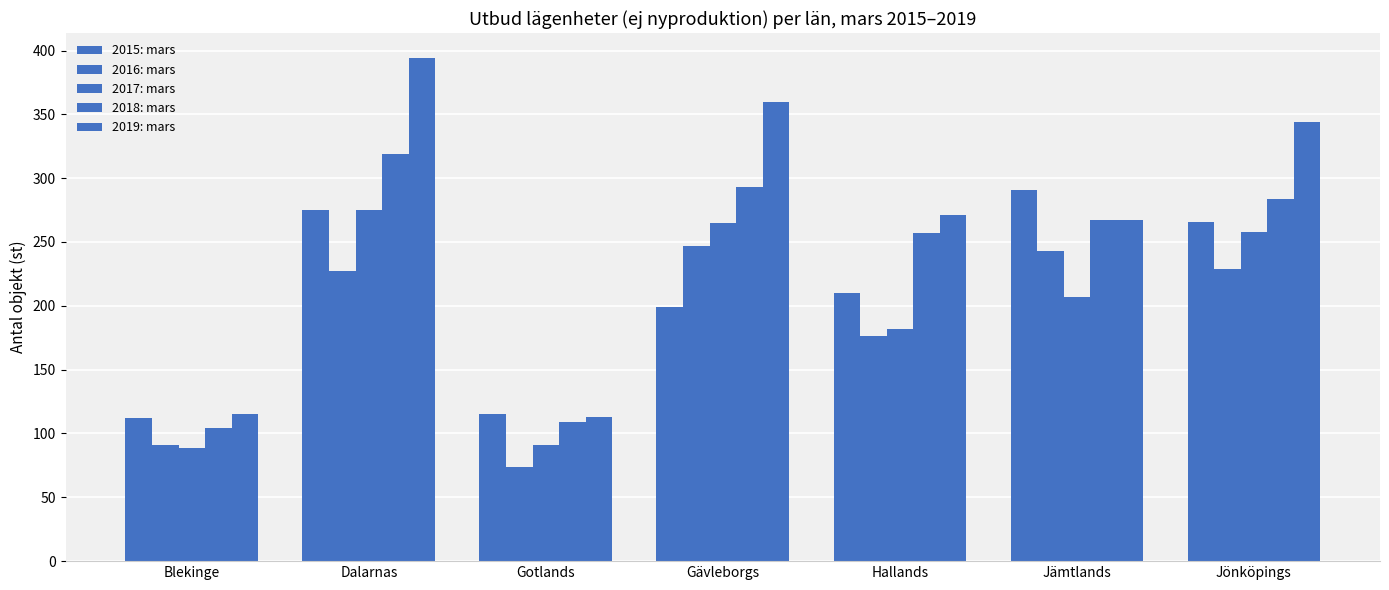

Are the bars grouped side by side (vs. stacked)?

Yes